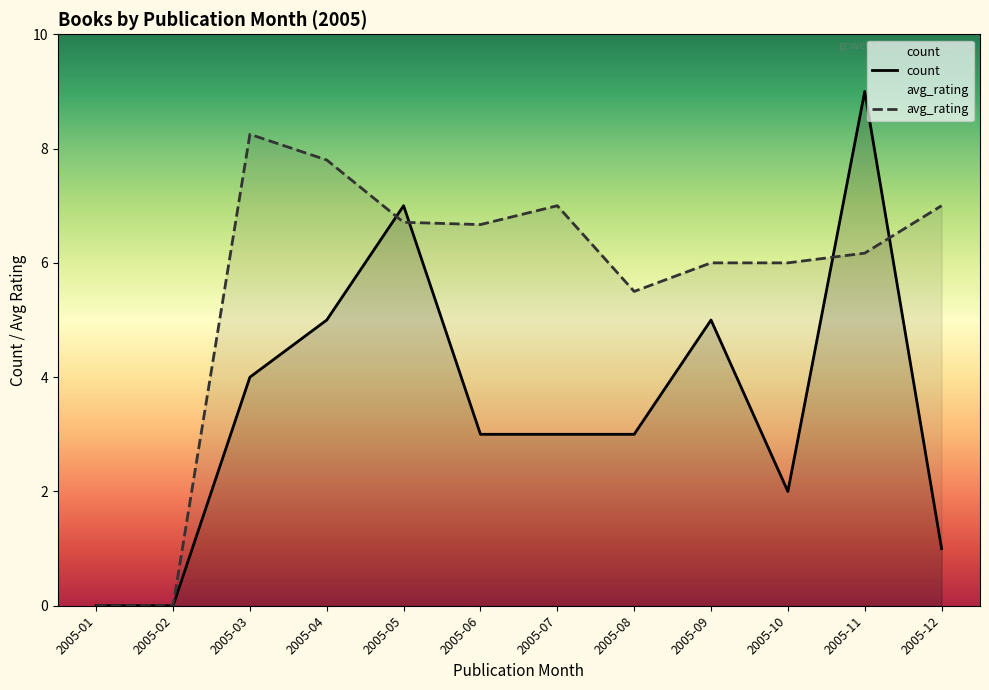

Does the chart have visible grid lines?

No